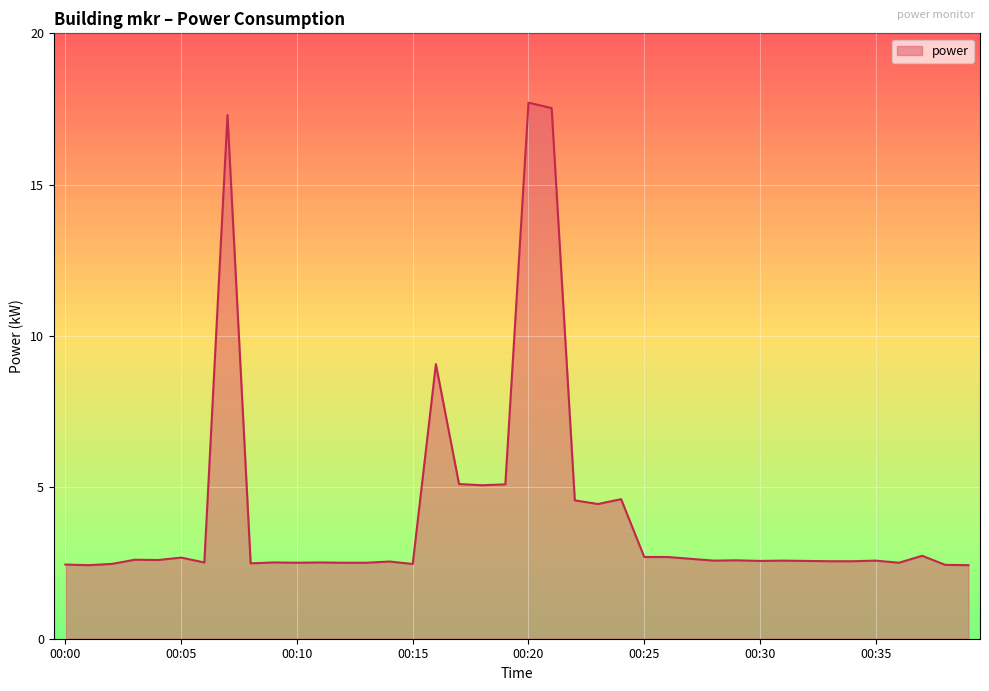

What is the minimum value shown in the chart?

2.4